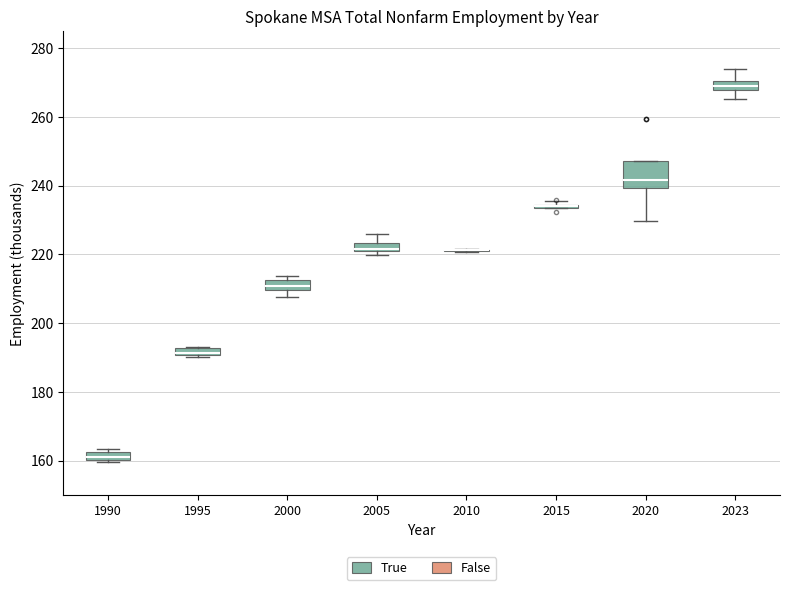

Which box is the tallest, from its lower edge to its upper edge?

2020